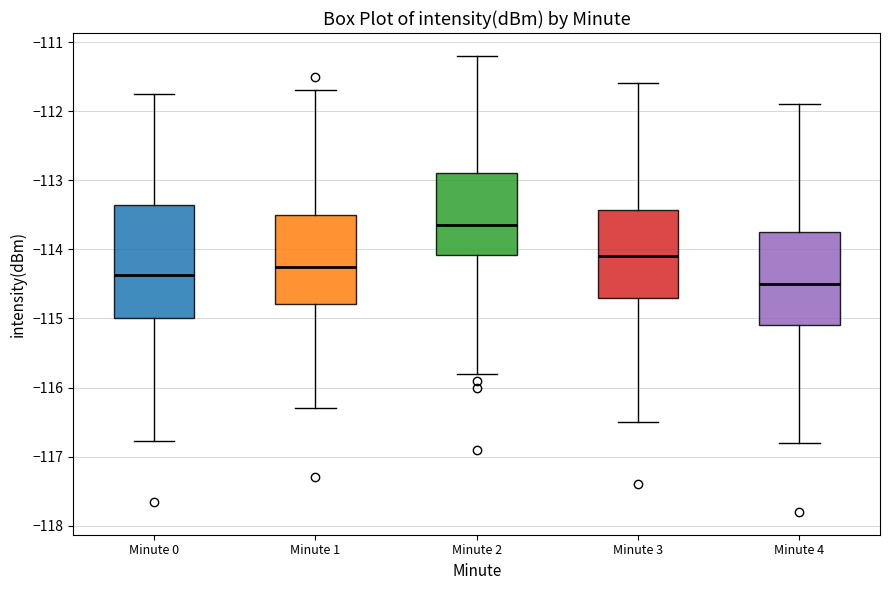

Which box has the lowest median line?

Minute 4